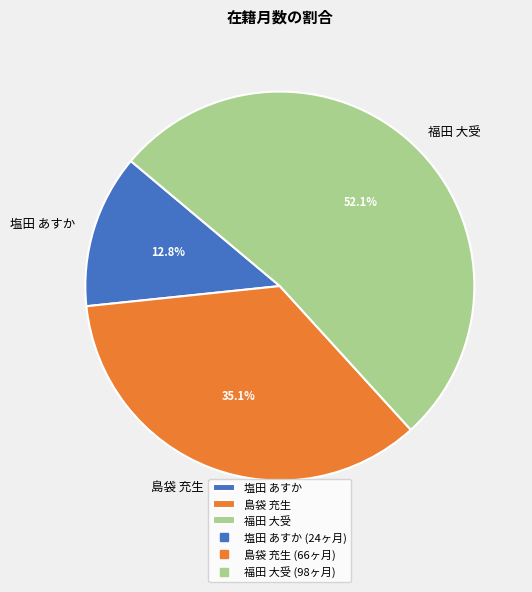

To the nearest percent, what is the combined percentage of 島袋 充生 and 塩田 あすか?

48%